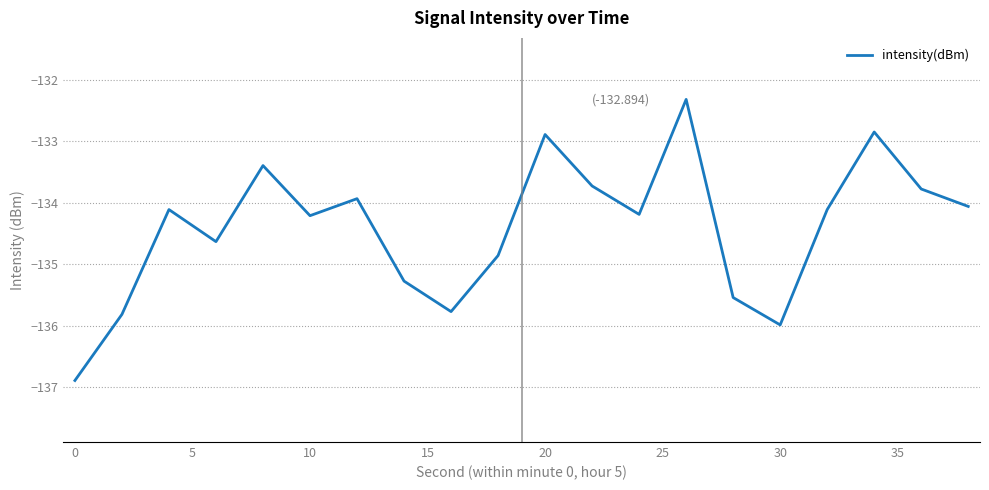

Reading left to right, extract all data points from this chart.

-136.9	-135.8	-134.1	-134.6	-133.4	-134.2	-133.9	-135.3	-135.8	-134.9	-132.9	-133.7	-134.2	-132.3	-135.5	-136.0	-134.1	-132.9	-133.8	-134.1